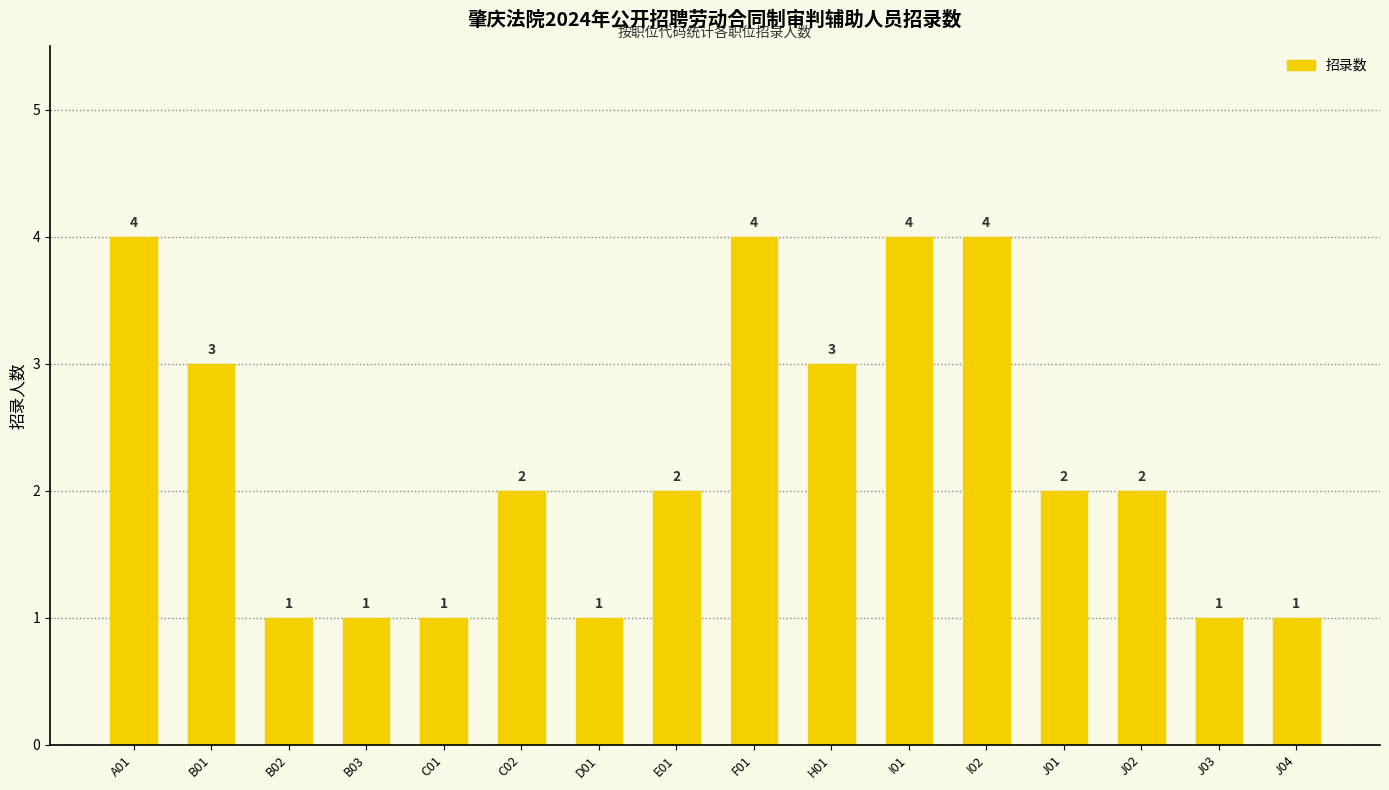

How many bars are there in total?

16